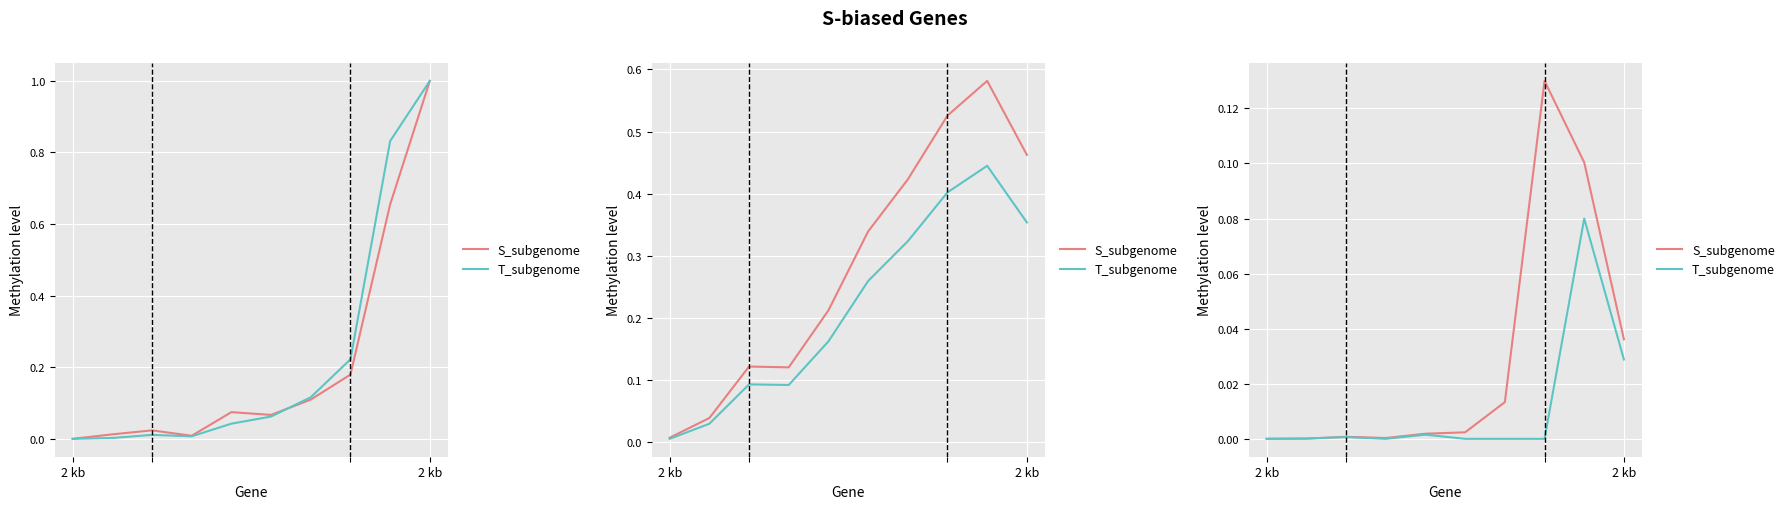

Rank the categories by S_subgenome value from lowest to highest.

2 kb, 2 kb, 3, 2, 4, 5, 6, 9, 8, 7